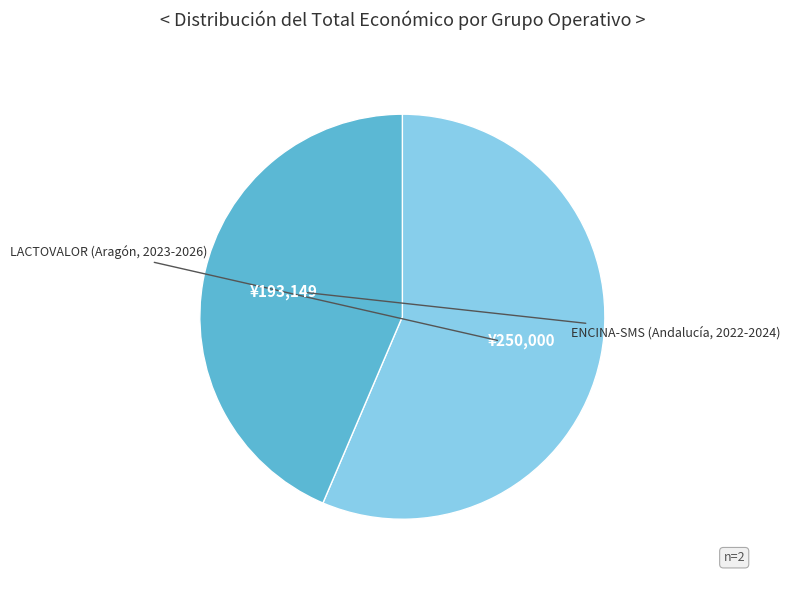

Which slice is the largest?

LACTOVALOR (Aragón, 2023-2026)